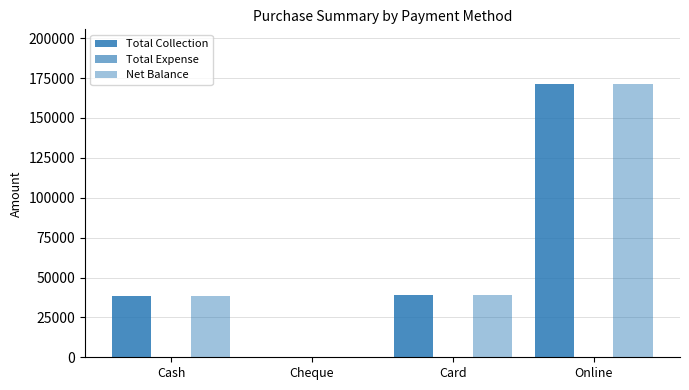

What is the label of the 2nd bar from the right?

Card